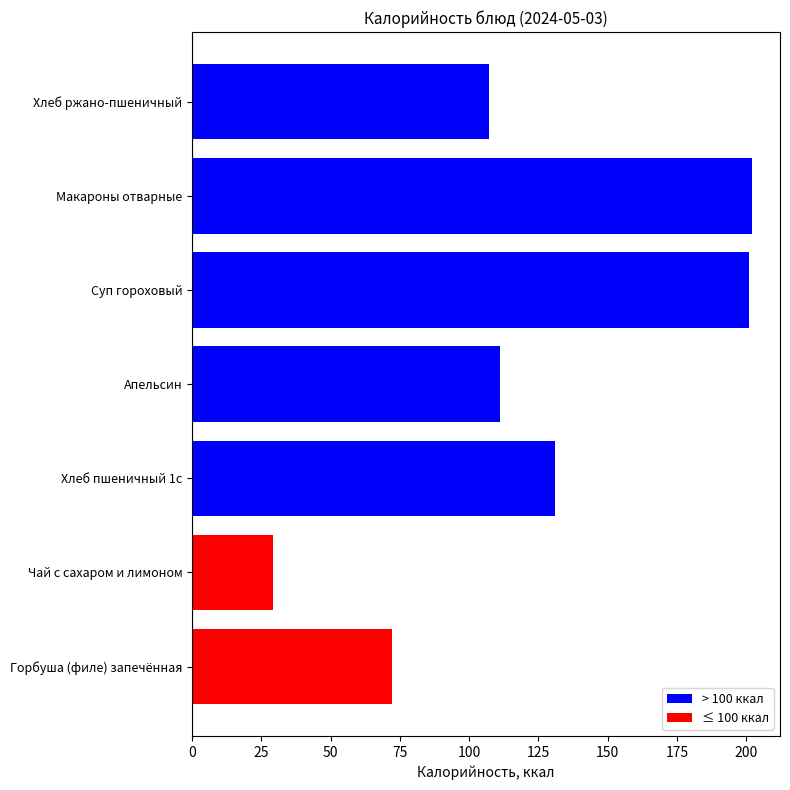

Reading top to bottom, what are all the values shown in this chart?

107.0	202.1	201.0	111.0	131.0	29.0	72.0